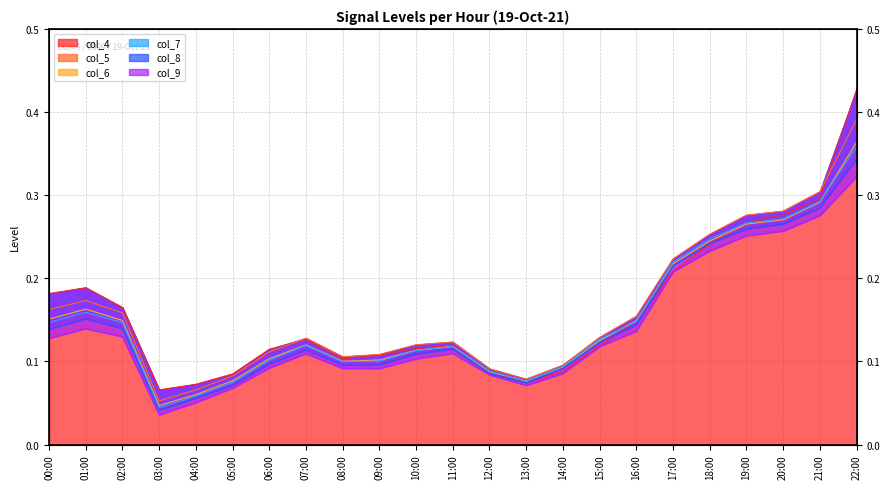

Does the chart display data point markers on the line(s)?

No